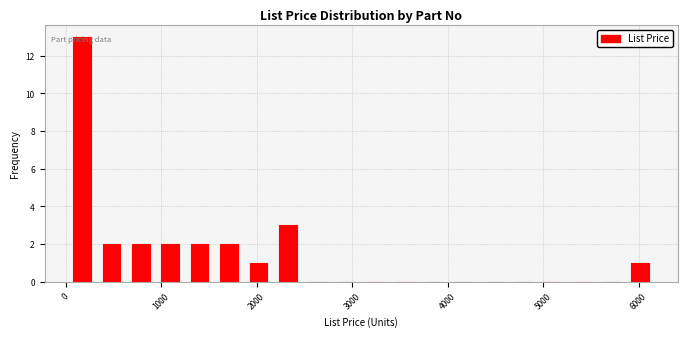

Around what value on the x-axis is the tallest bar? Give the approximate position of its centre, as read against the axis.

200